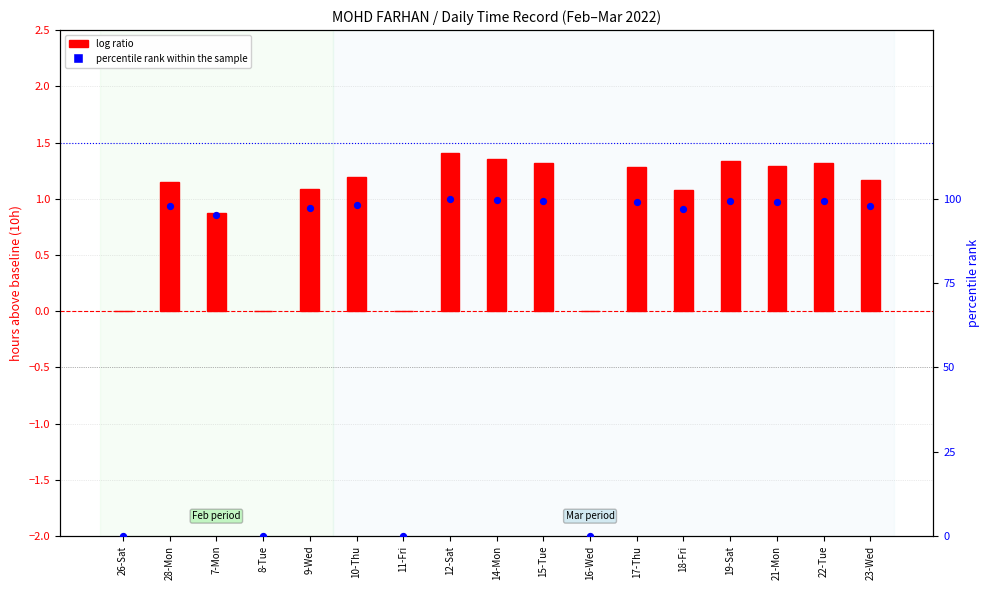

At how many categories does at least one series exceed 1?

13